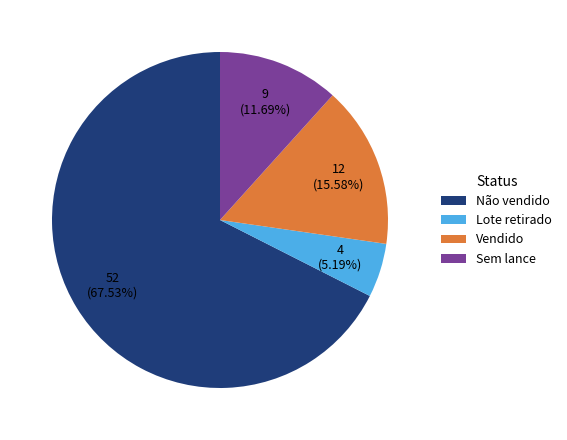

What percentage is the Sem lance slice, to the nearest percent?

12%